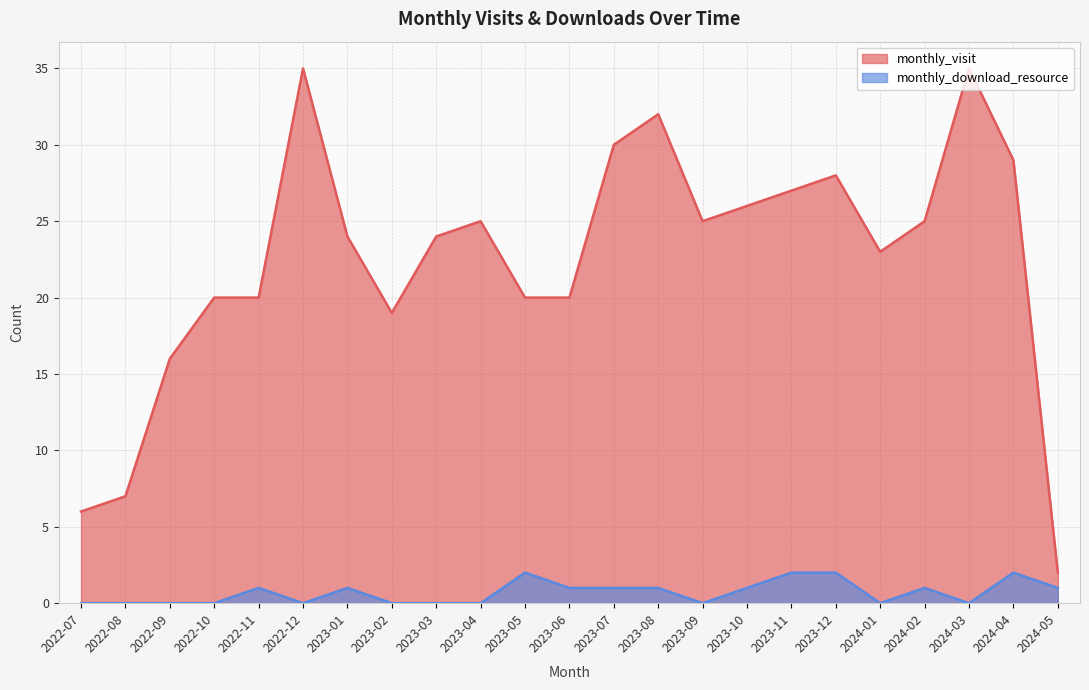

Where is the first local maximum for monthly_download_resource?

2022-11